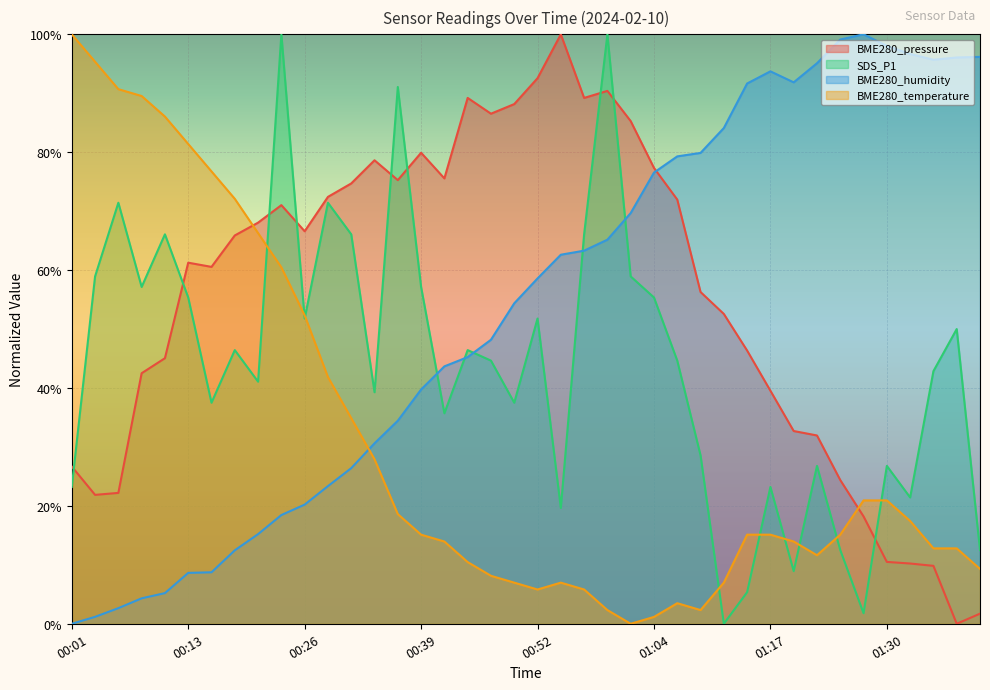

What position from the left is 01:22?

33